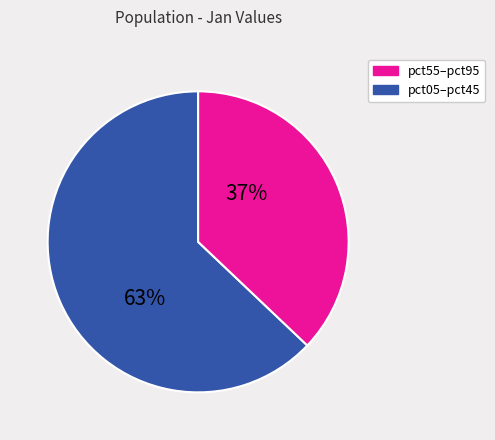

Is there a majority slice in this chart?

Yes